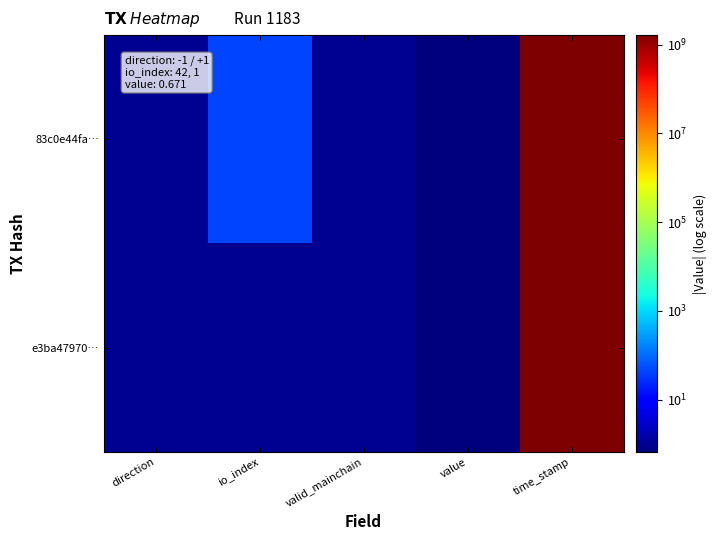

Which series has the widest spread of values?

83c0e44fa…